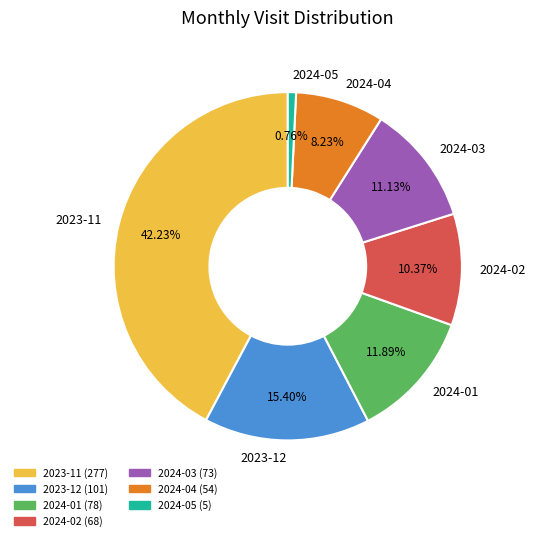

What percentage is the 2024-02 slice, to the nearest percent?

10%